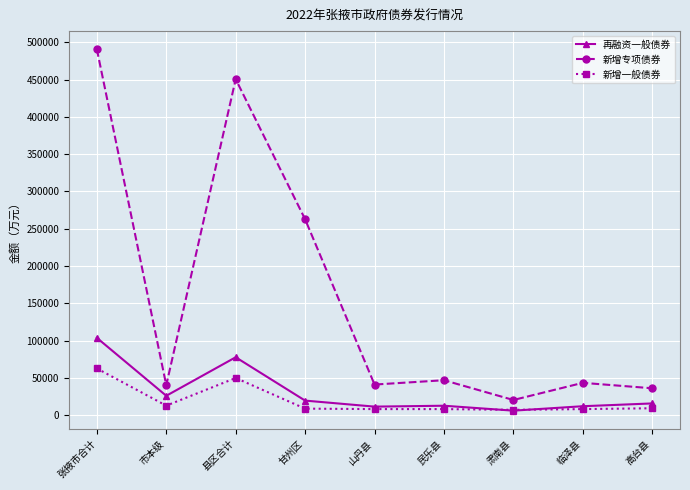

Which series has the largest total across all categories?

新增专项债券